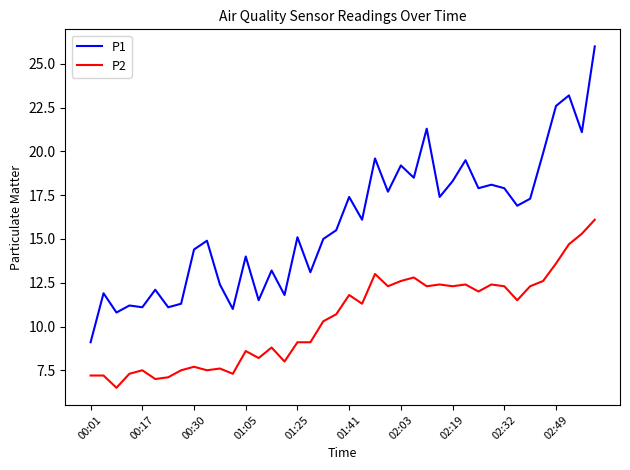

What is the maximum value shown in the chart?

26.0